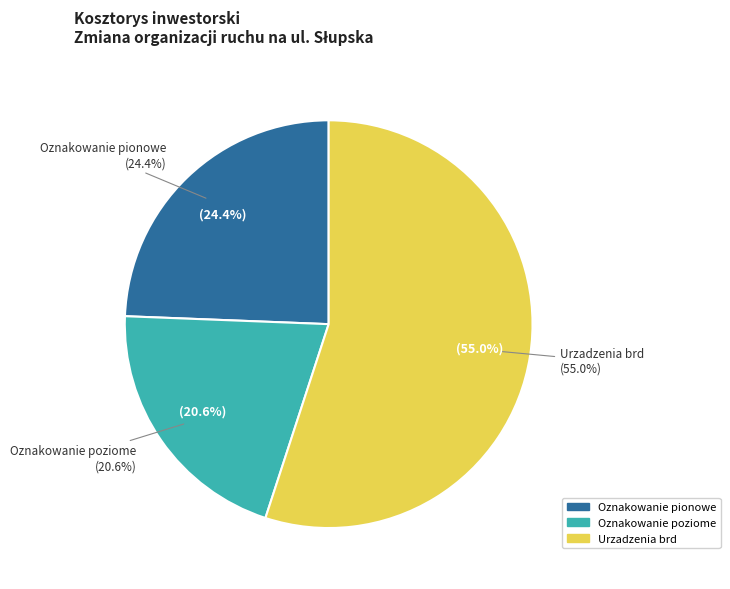

Is it true that Oznakowanie pionowe is 24% of the pie?

True